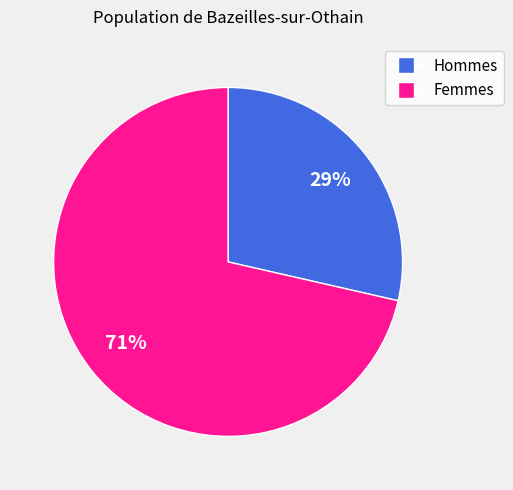

To the nearest percent, what is the average slice percentage?

50%